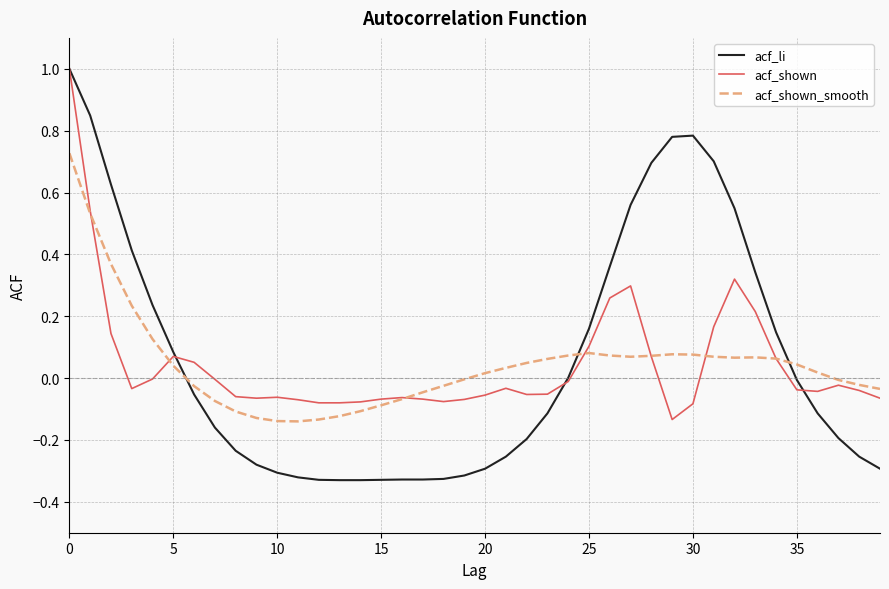

Which series has the largest range (max minus min)?

acf_li